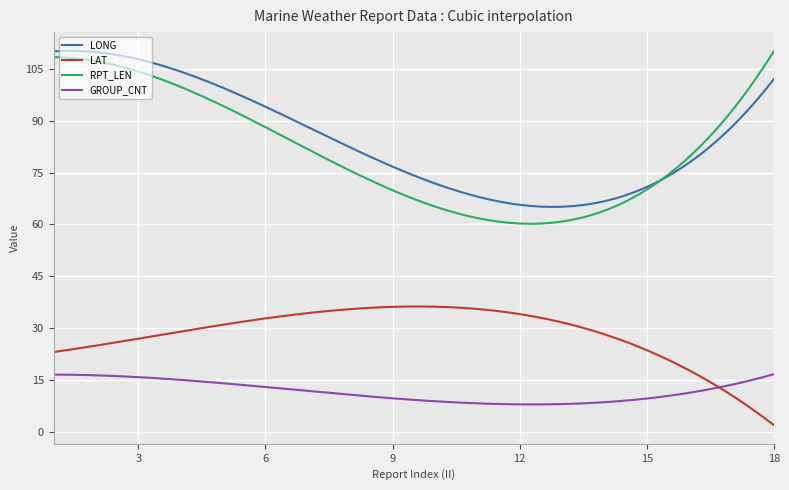

Is this an area chart (filled region under the line)?

No